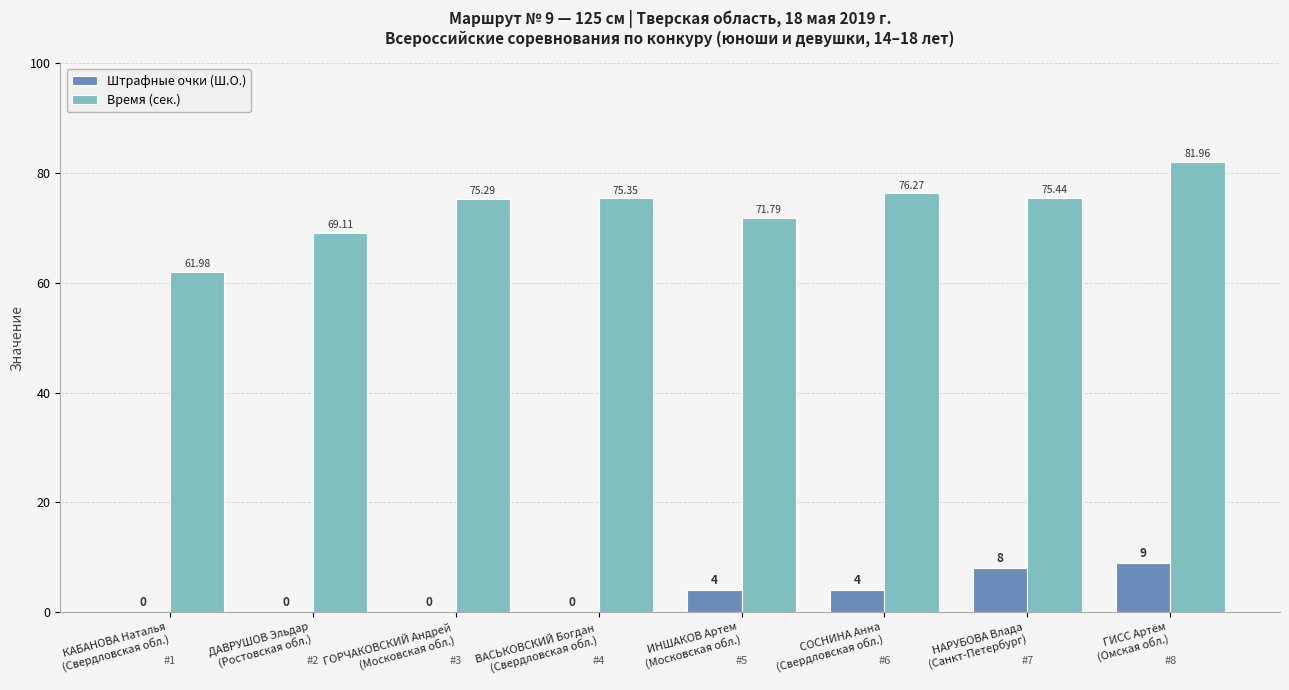

At which category does the chart reach its peak across all series?

ГИСС Артём
(Омская обл.)